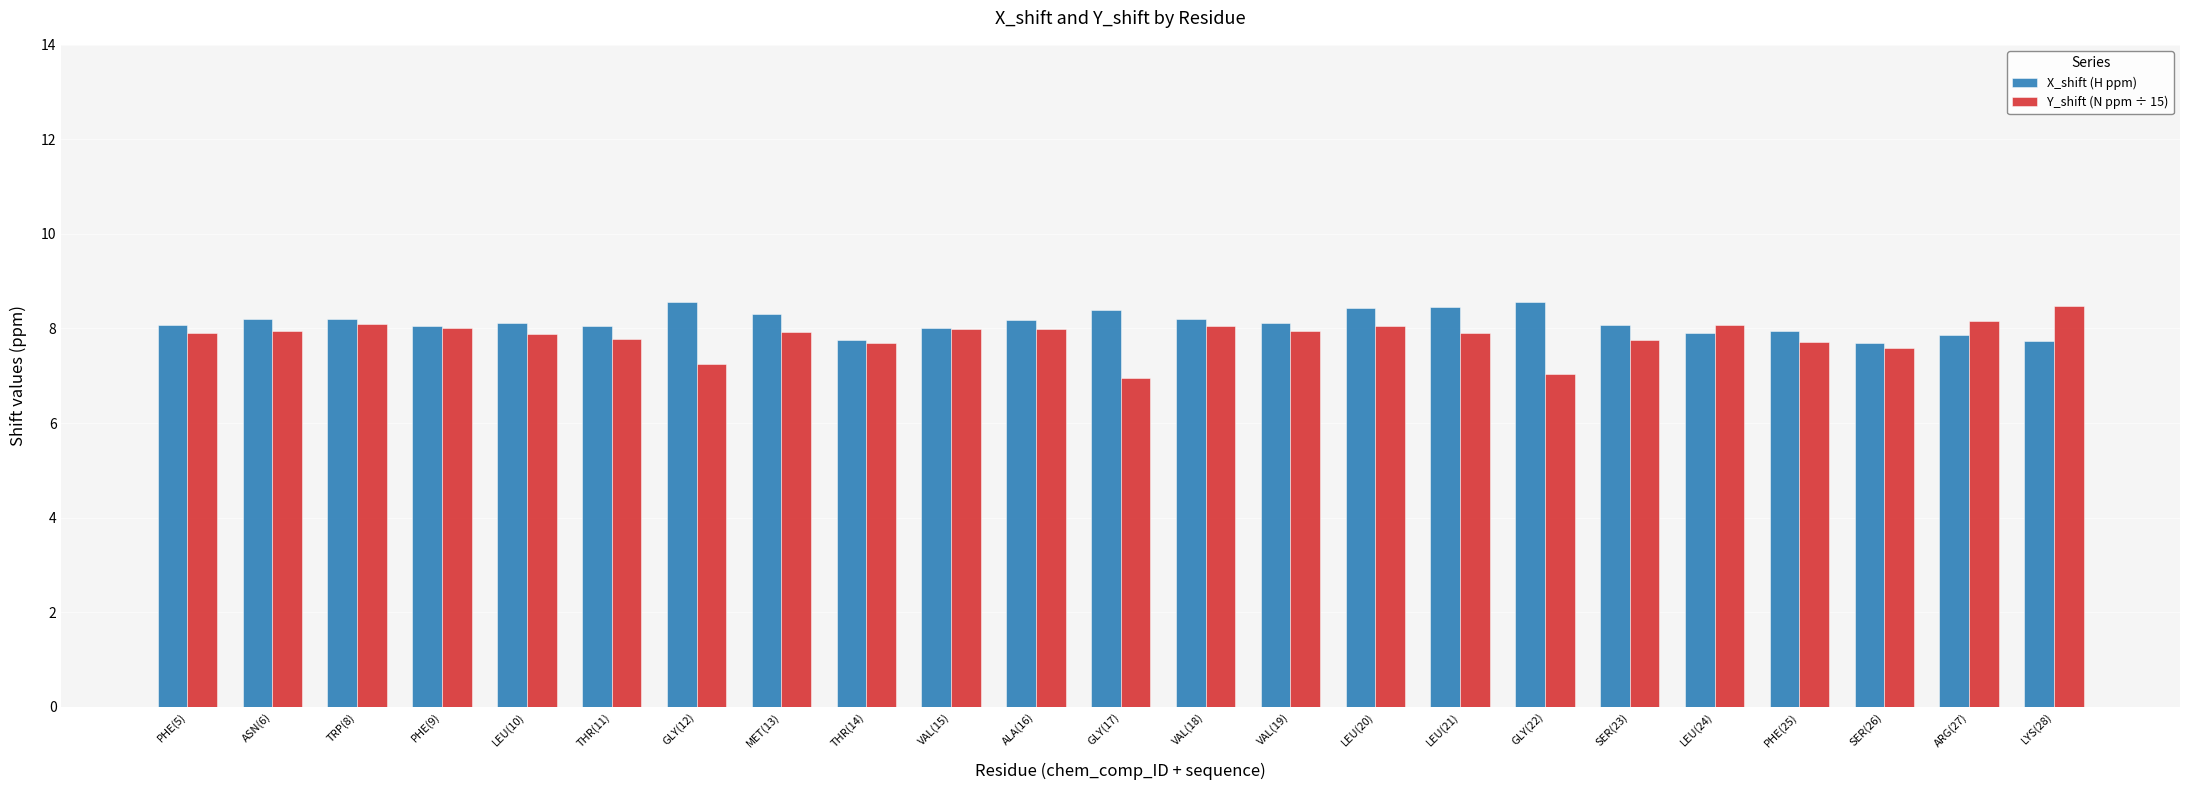

What is the value of the Y_shift (N ppm ÷ 15) bar at the 23rd from the left?

8.5